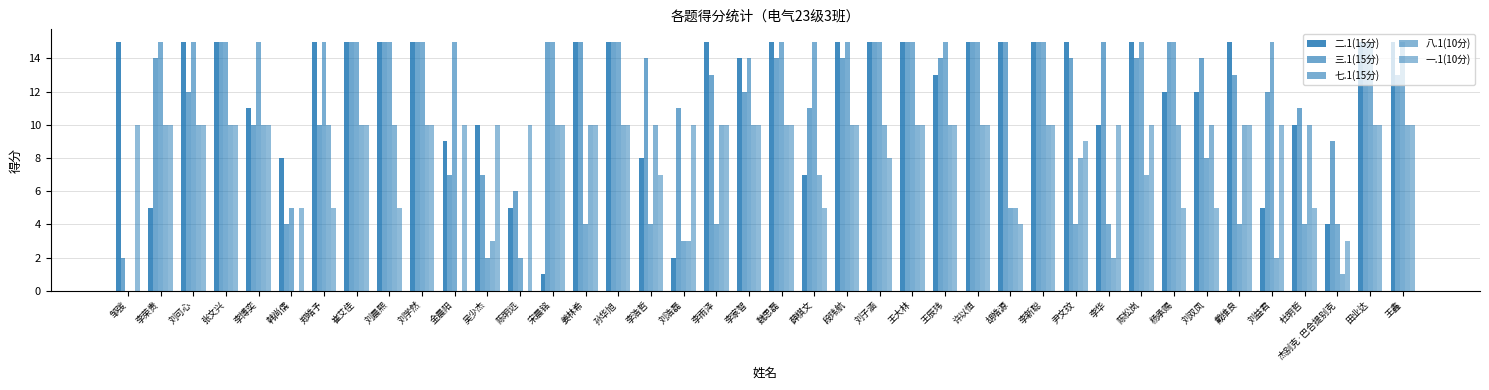

What is the sum of the 二.1(15分) values at 邹弢 and 田业达?

30